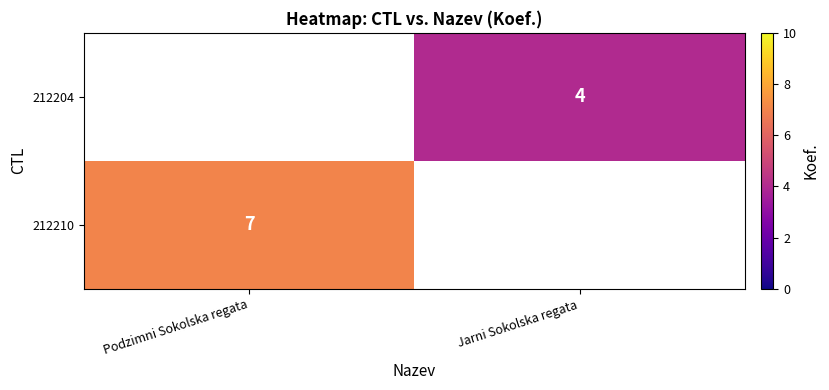

Is it true that 212204 equals 6 at Jarni Sokolska regata?

False